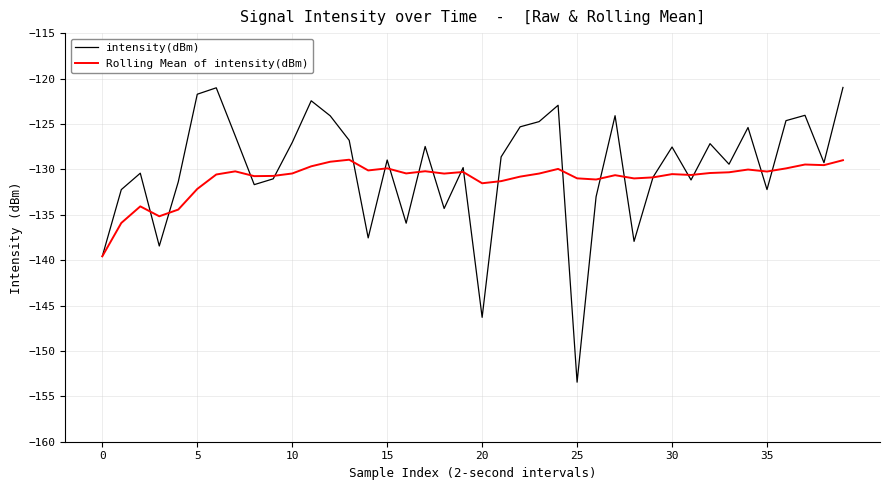

What is the greatest value displayed?

-121.0